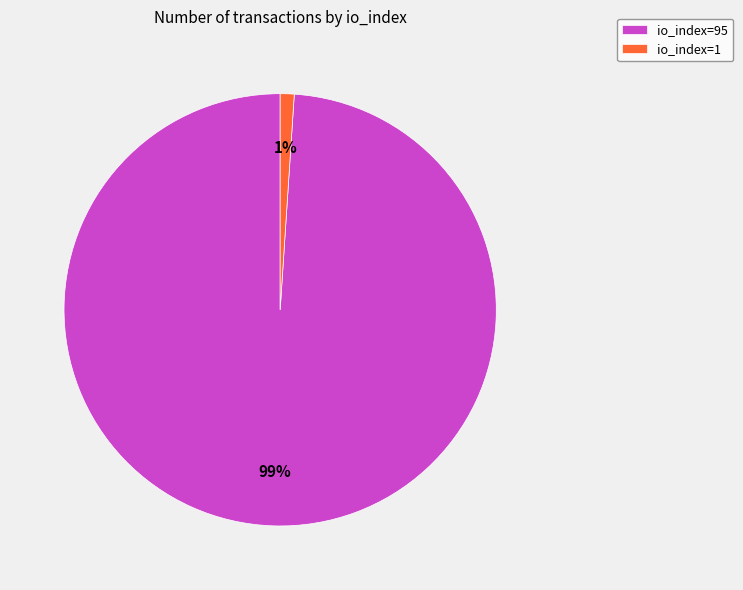

Combined, do io_index=1 and io_index=95 account for over 50%?

Yes